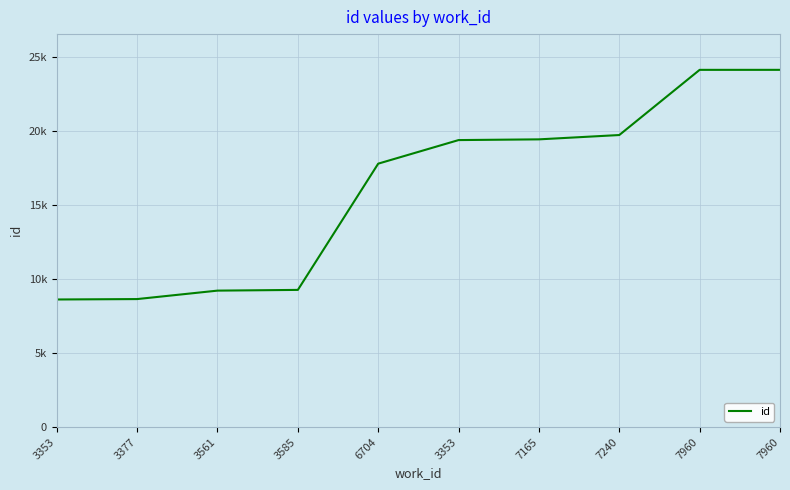

Does the chart have visible grid lines?

Yes